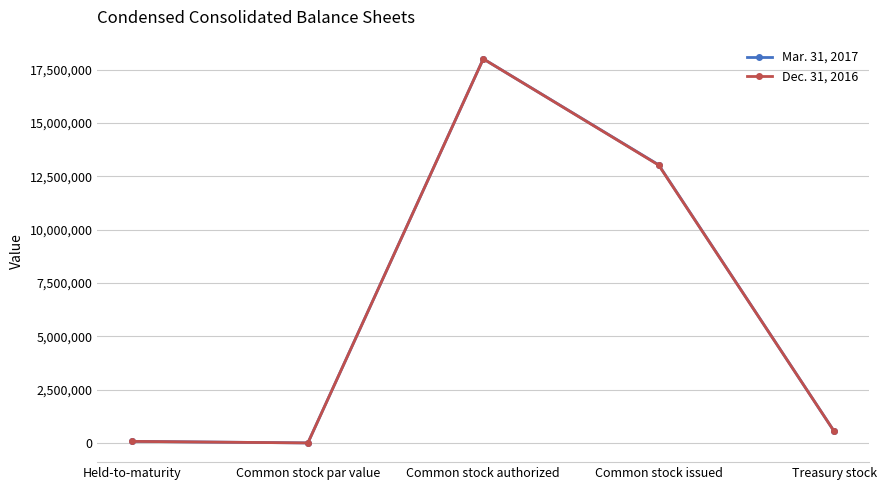

The Mar. 31, 2017 series shows 13033530 at Common stock issued. True or false?

True